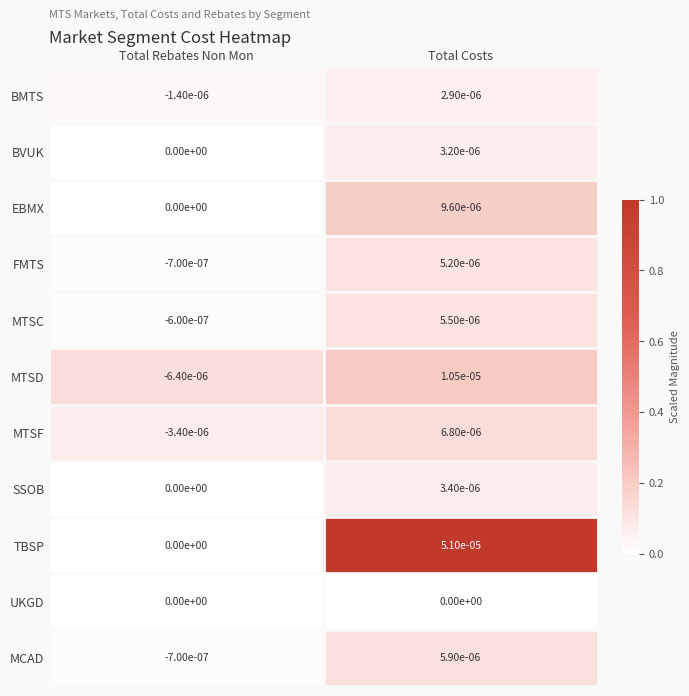

Rank the categories by FMTS value from lowest to highest.

Total Rebates Non Mon, Total Costs